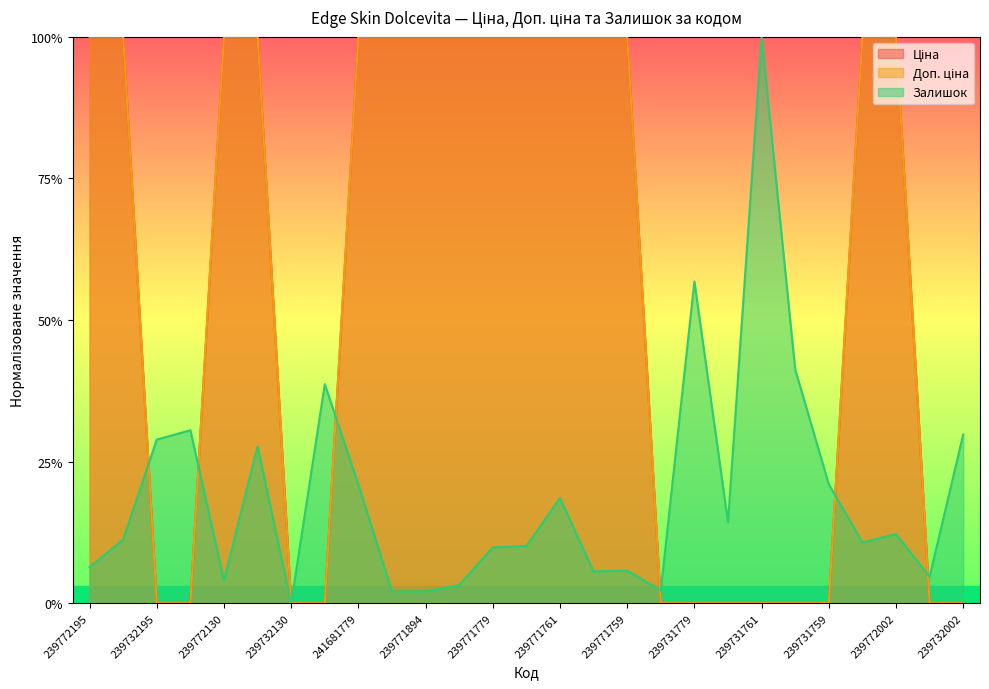

What is the total value across all series at 241681779?

2.2